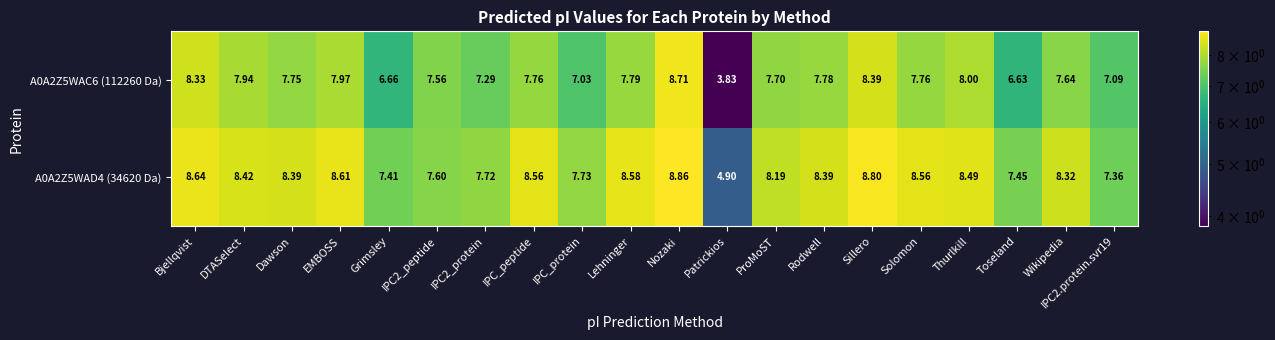

Is the value of A0A2Z5WAC6 (112260 Da) at Wikipedia greater than the value of A0A2Z5WAD4 (34620 Da) at IPC2_peptide?

Yes